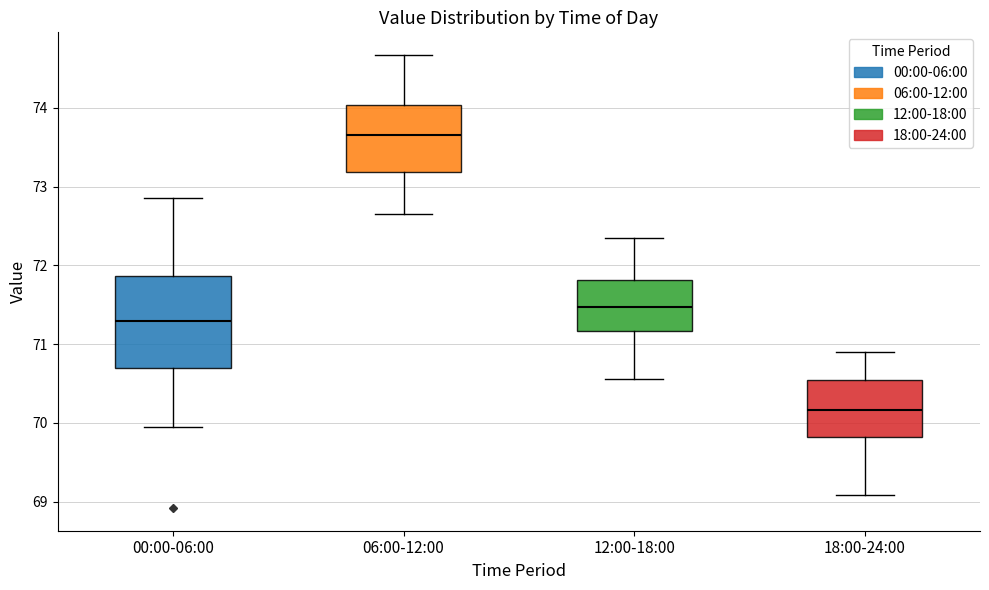

Which box has the highest median line?

06:00-12:00